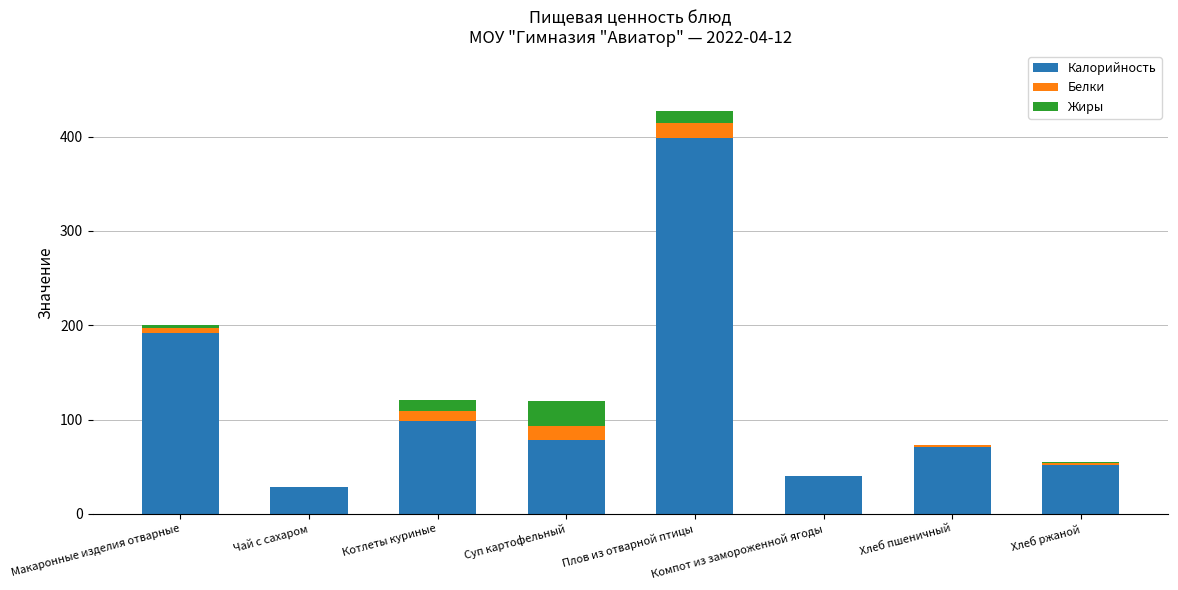

What is the difference between the Калорийность values at Чай с сахаром and Плов из отварной птицы?

369.6